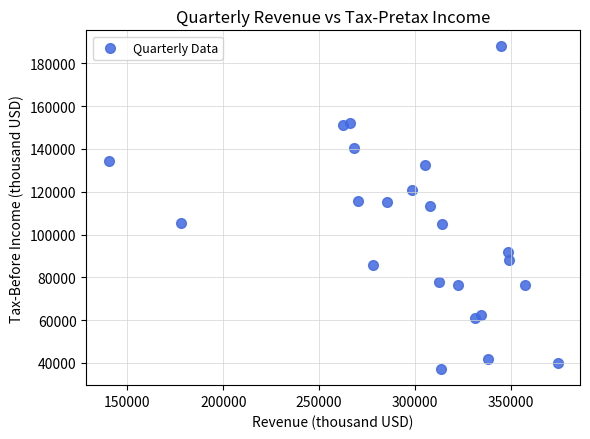

What is the range of Y values (max minus min)?

150736